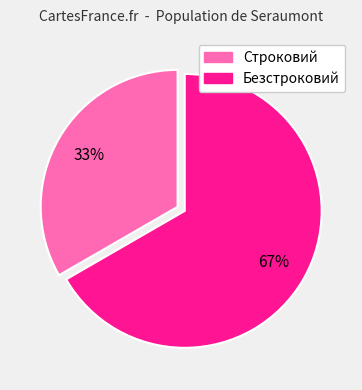

How many slices are in this pie chart?

2